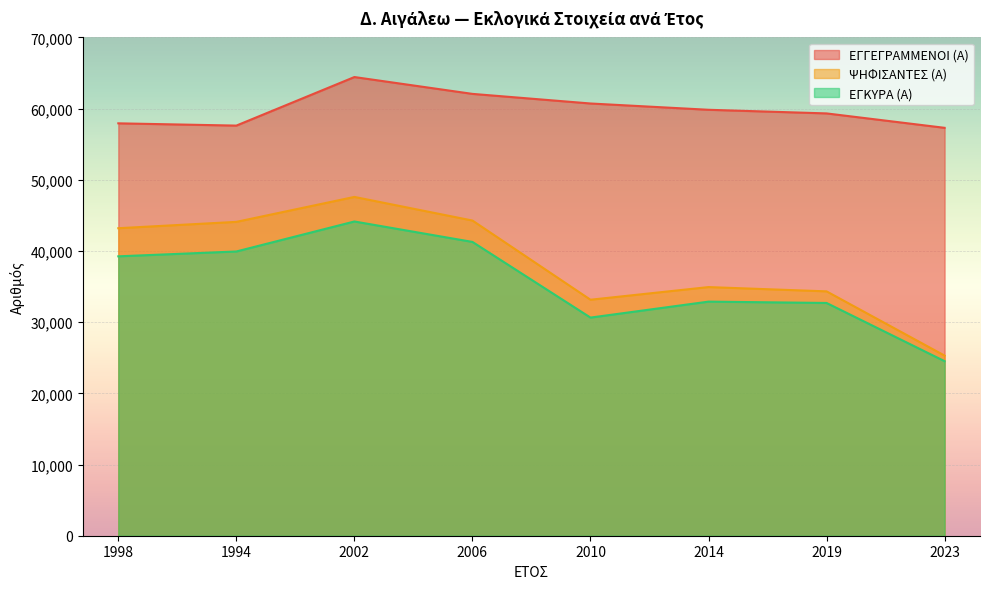

What is the maximum value shown in the chart?

64428